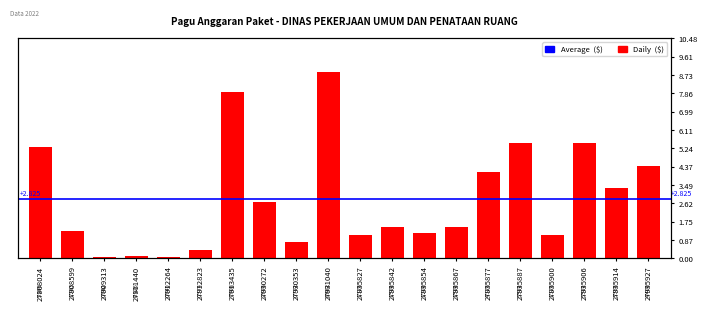

Reading left to right, extract all data points from this chart.

27908024=5.3	27908599=1.3	27909313=0.1	27911440=0.1	27912264=0.0	27912823=0.4	27913435=7.9	27930272=2.7	27930353=0.8	27931040=8.9	27935827=1.1	27935842=1.5	27935854=1.2	27935867=1.5	27935877=4.1	27935887=5.5	27935900=1.1	27935906=5.5	27935914=3.4	27935927=4.4